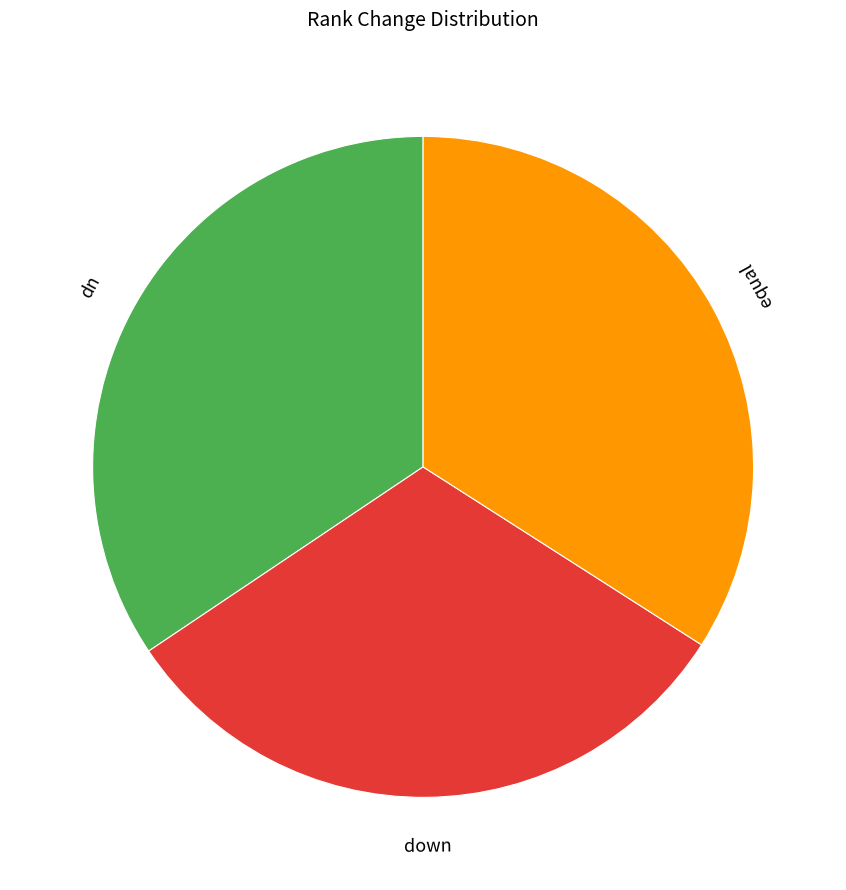

Does any single category account for the majority?

No